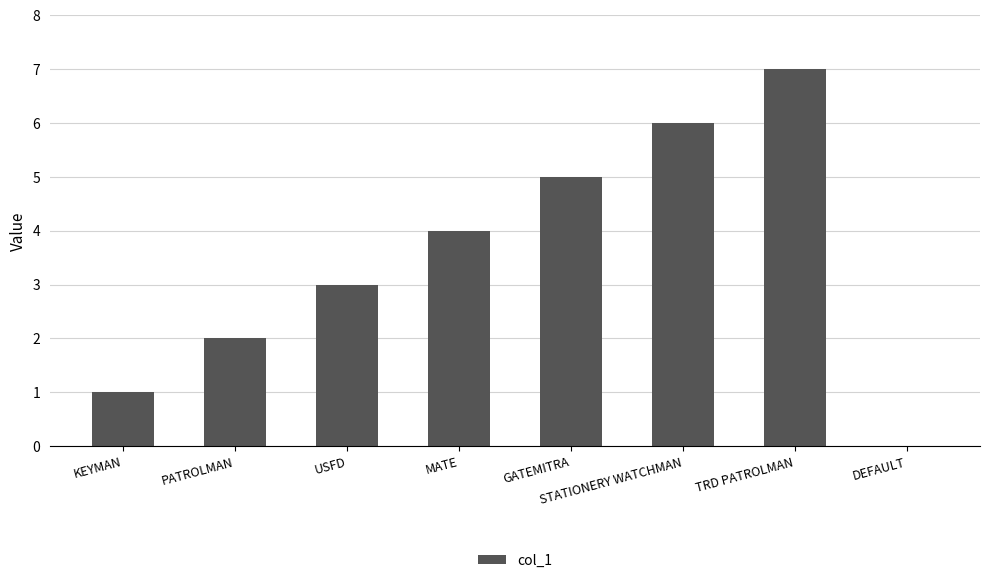

The value at KEYMAN is 1. True or false?

True